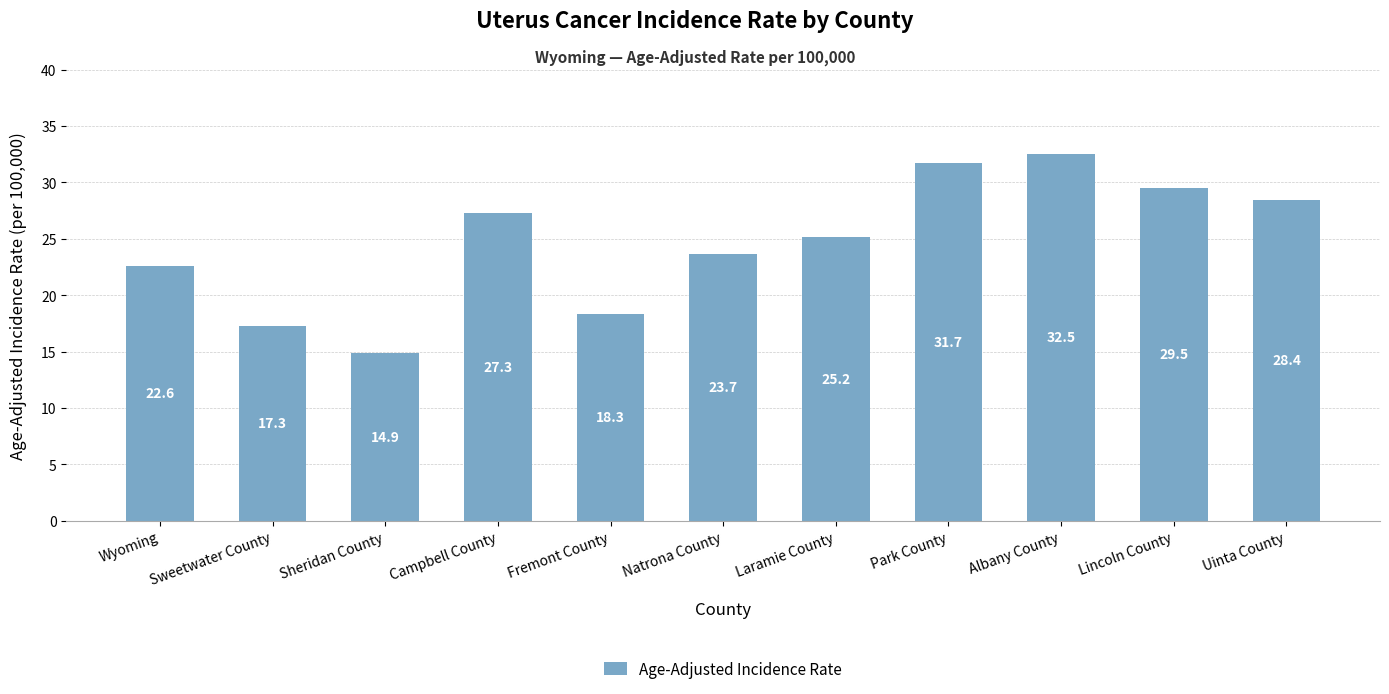

What is the label of the 1st bar from the left?

Wyoming